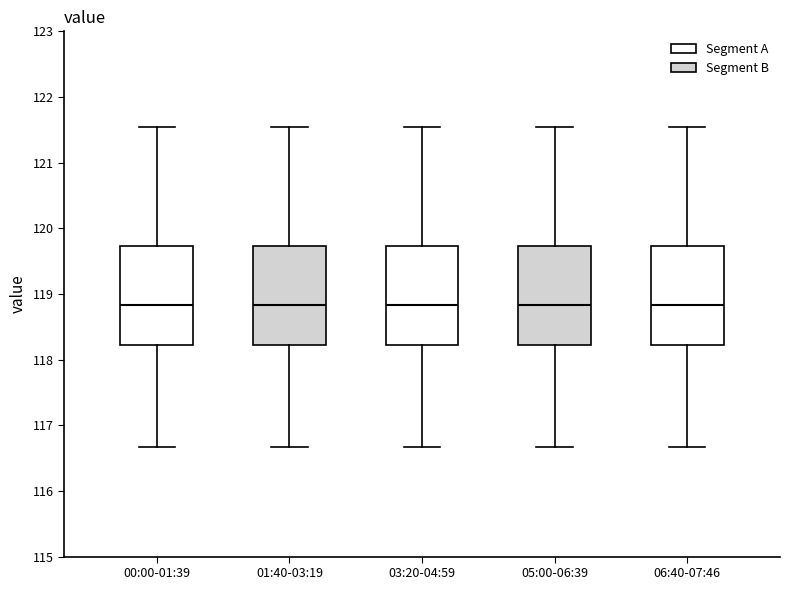

Reading left to right, read every box against the y-axis: the position of its median line, the range the box covers, and the ends of its whiskers. The values are not printed on the chart, so give them approximately, as read against the axis.

00:00-01:39: median 118.8, box 118.2 to 119.7, whiskers 116.7 to 121.5
01:40-03:19: median 118.8, box 118.2 to 119.7, whiskers 116.7 to 121.5
03:20-04:59: median 118.8, box 118.2 to 119.7, whiskers 116.7 to 121.5
05:00-06:39: median 118.8, box 118.2 to 119.7, whiskers 116.7 to 121.5
06:40-07:46: median 118.8, box 118.2 to 119.7, whiskers 116.7 to 121.5